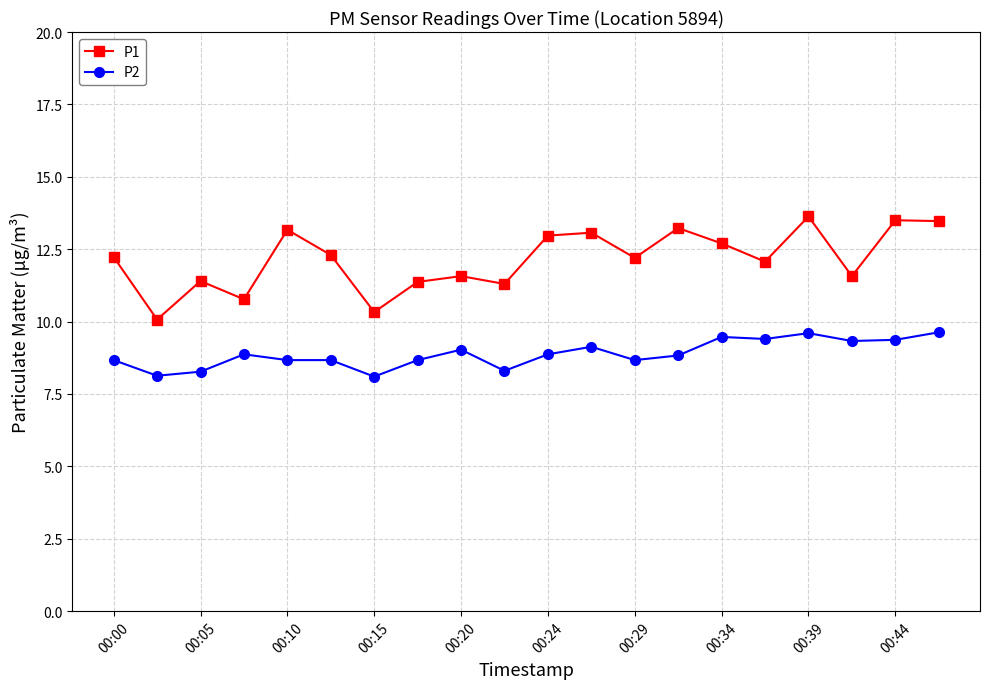

Which series has the largest total across all categories?

P1